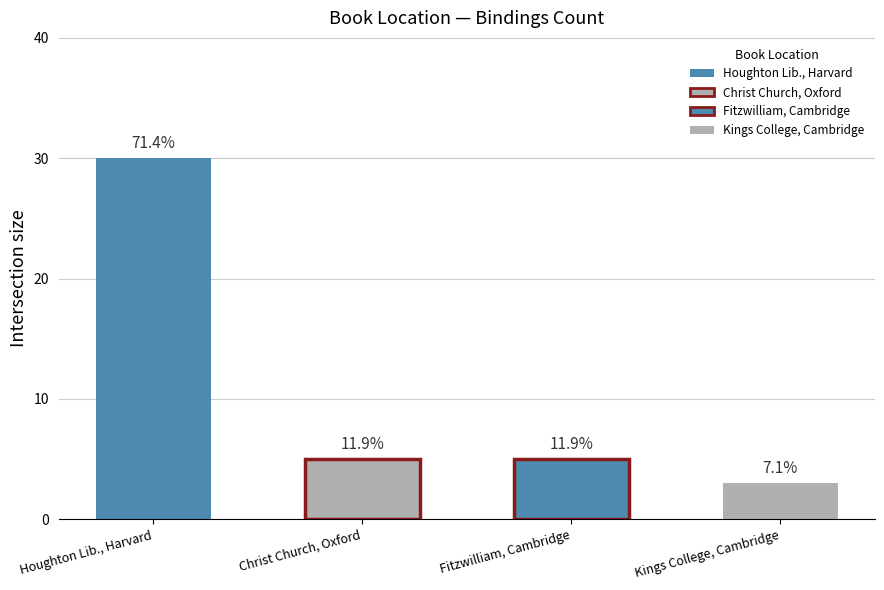

Approximately how many times larger is the value at Fitzwilliam Museum, Cambridge compared to Christ Church Library, Oxford?

1.0